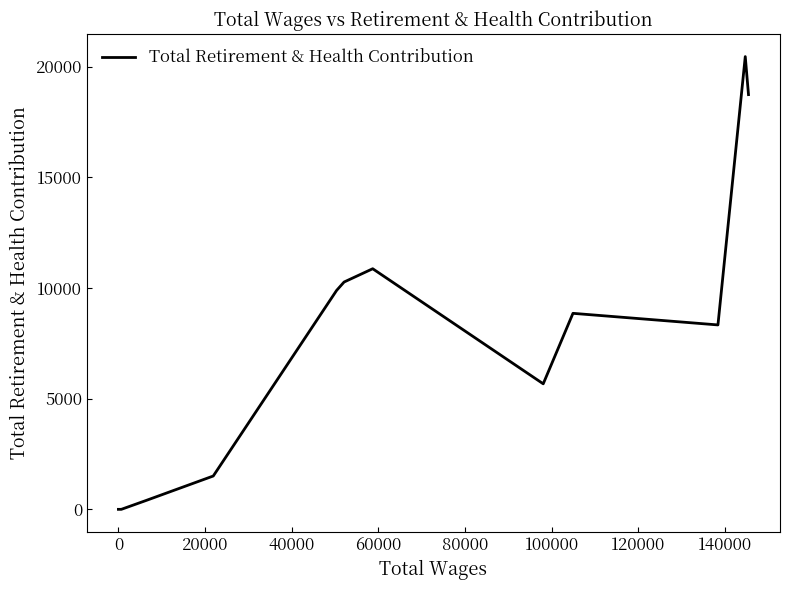

How many lines are shown in the chart?

1